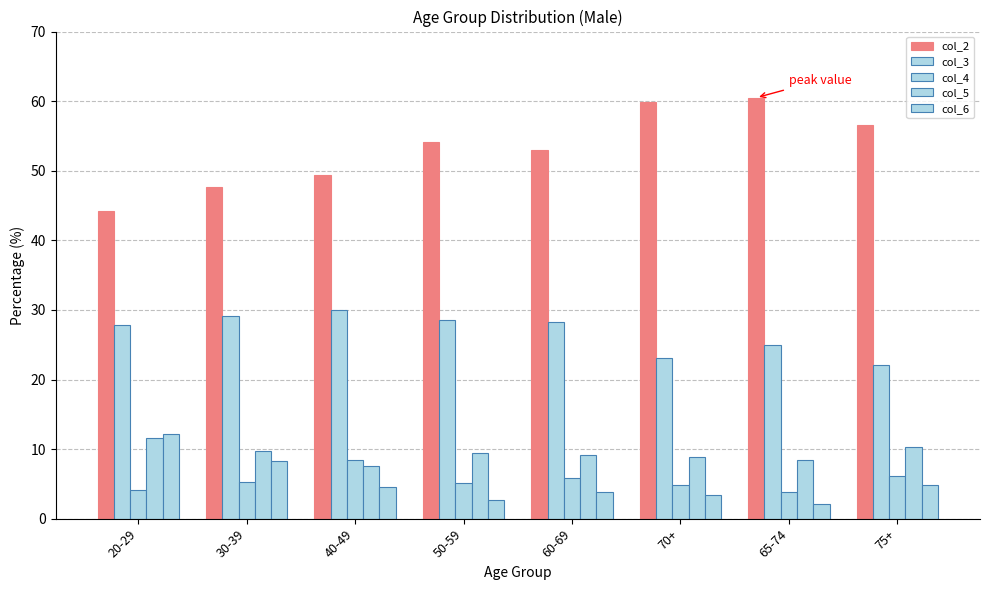

What is the average value of the col_2 series?

53.2